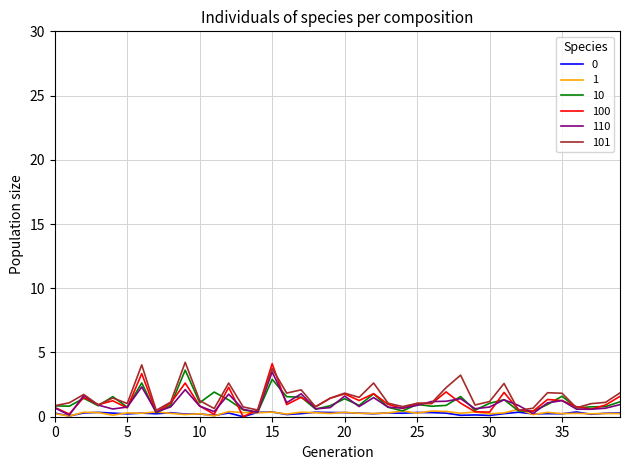

What is the maximum value shown in the chart?

4.2